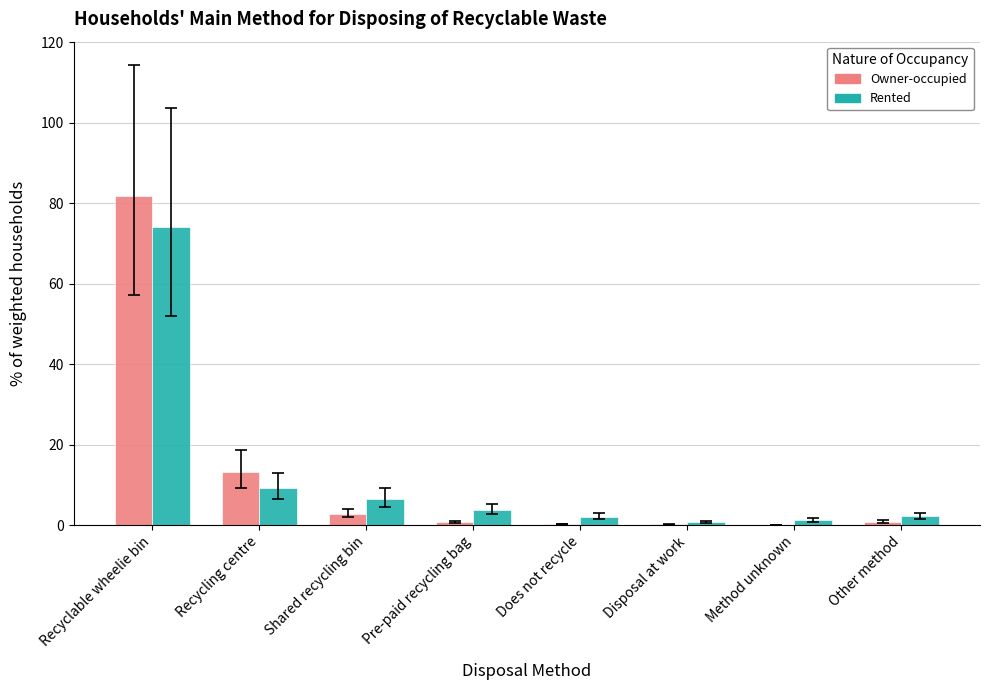

What is the maximum value for Rented?

74.1